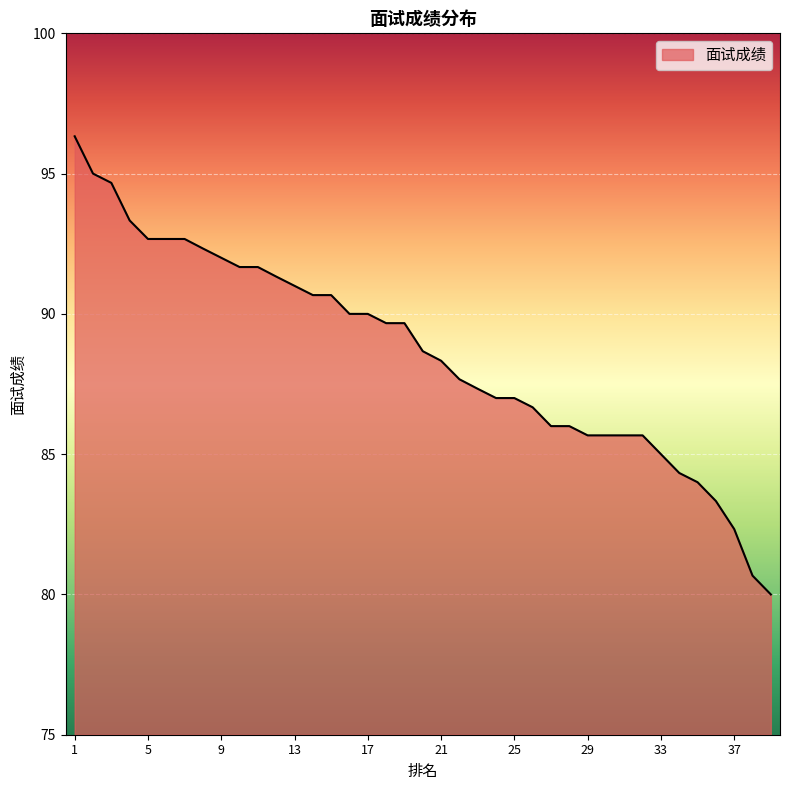

What is the minimum value shown in the chart?

80.0